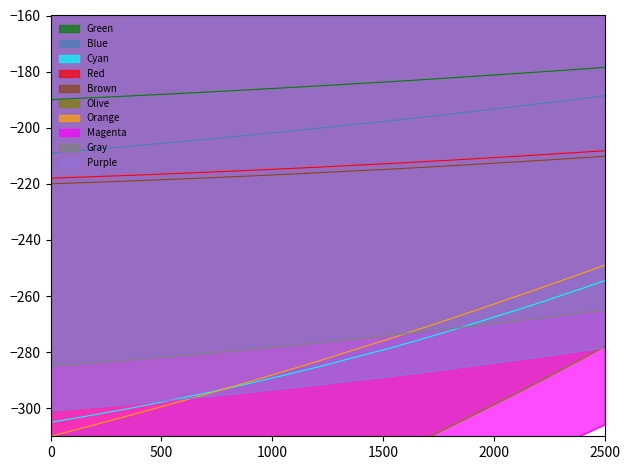

What is the minimum value for Blue?

-209.0